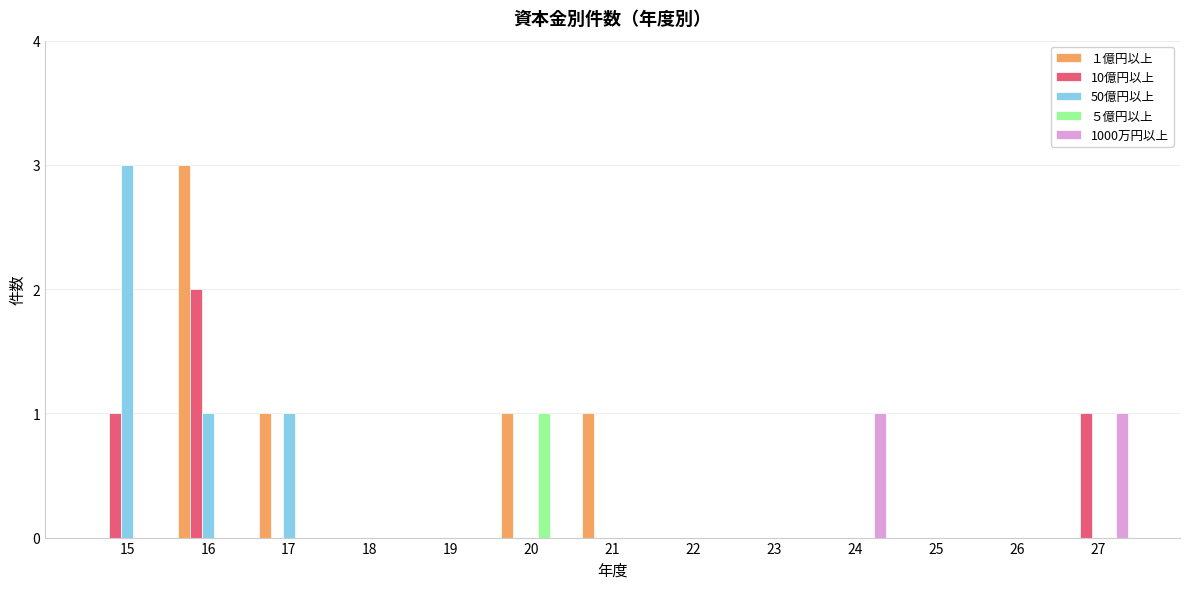

What is the maximum value shown in the chart?

3